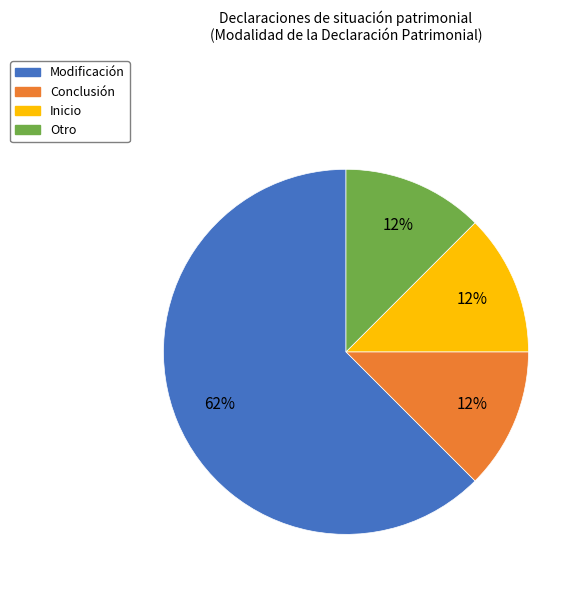

Which category has the biggest portion of the pie?

Modificación